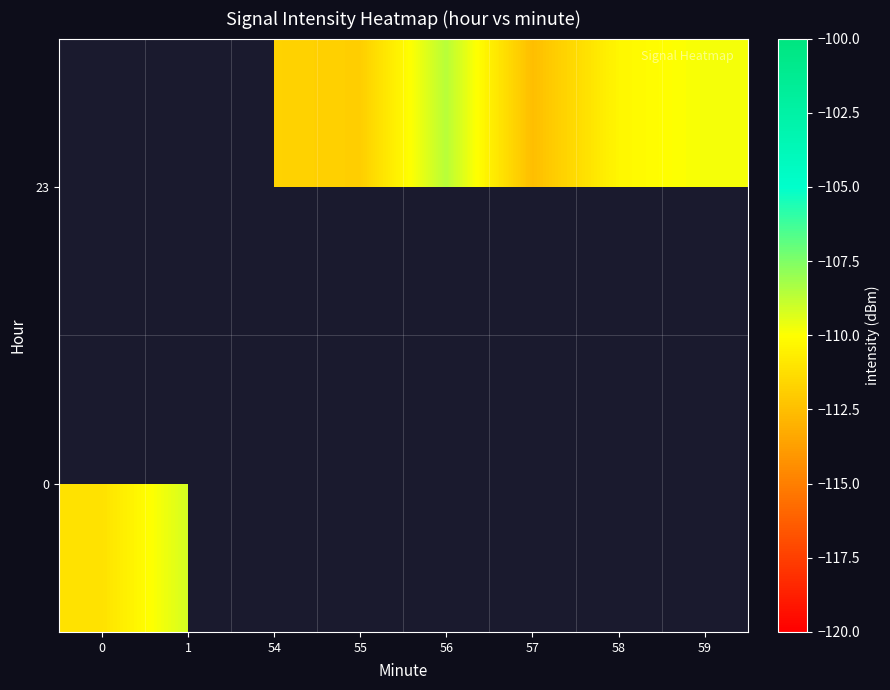

List the series in order of their overall mean, highest first.

0, 23